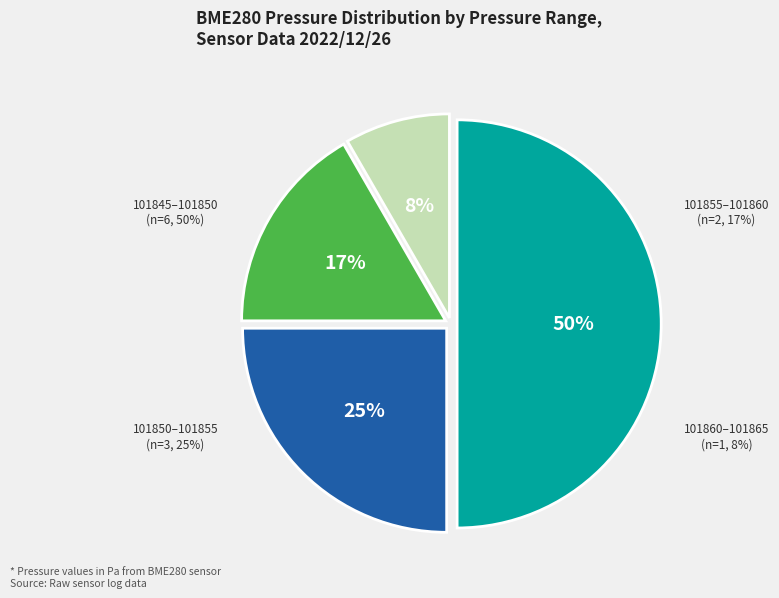

What percentage is the 101850–101855 slice, to the nearest percent?

25%